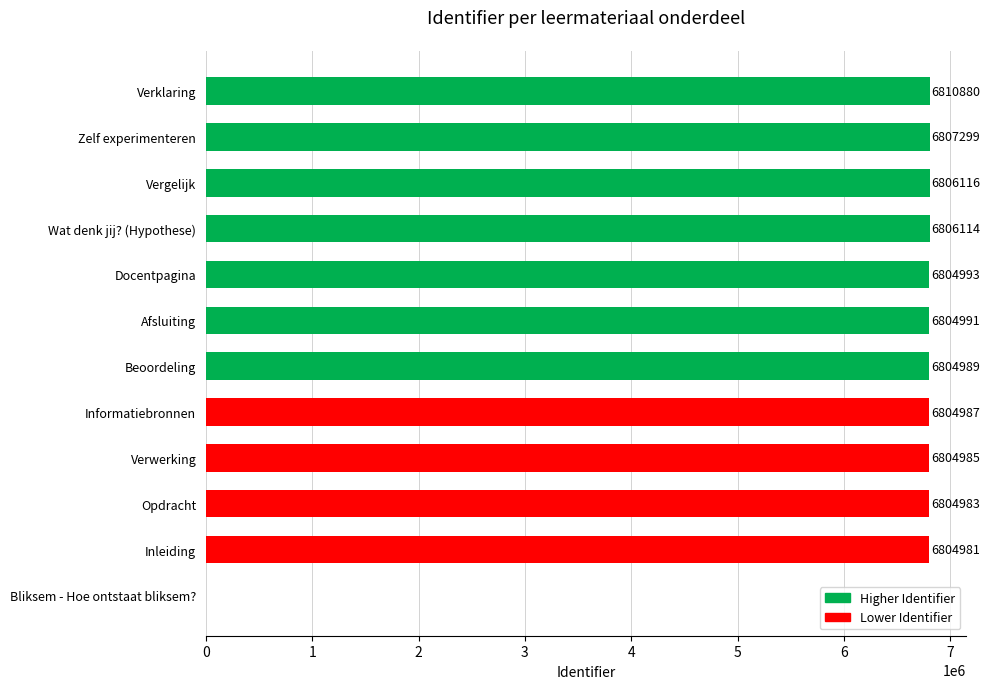

What is the greatest value displayed?

6810880